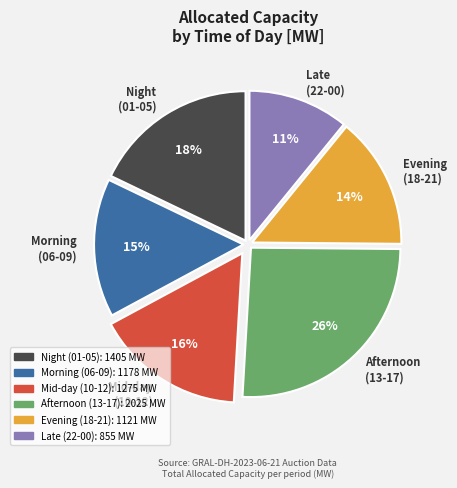

Is it true that Mid-day (10-12) is 16% of the pie?

True